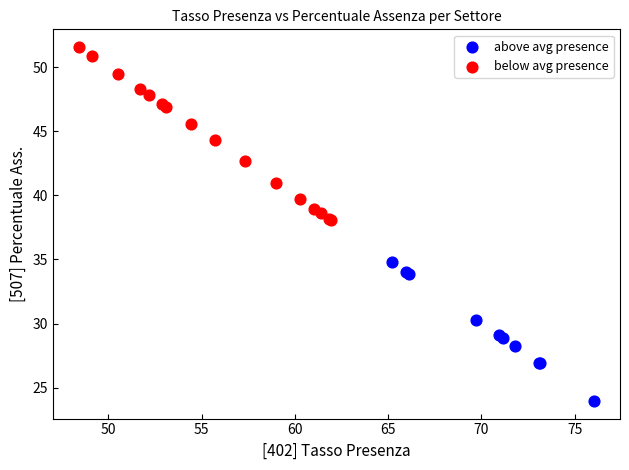

Which series has the largest Y range (max minus min)?

below avg presence